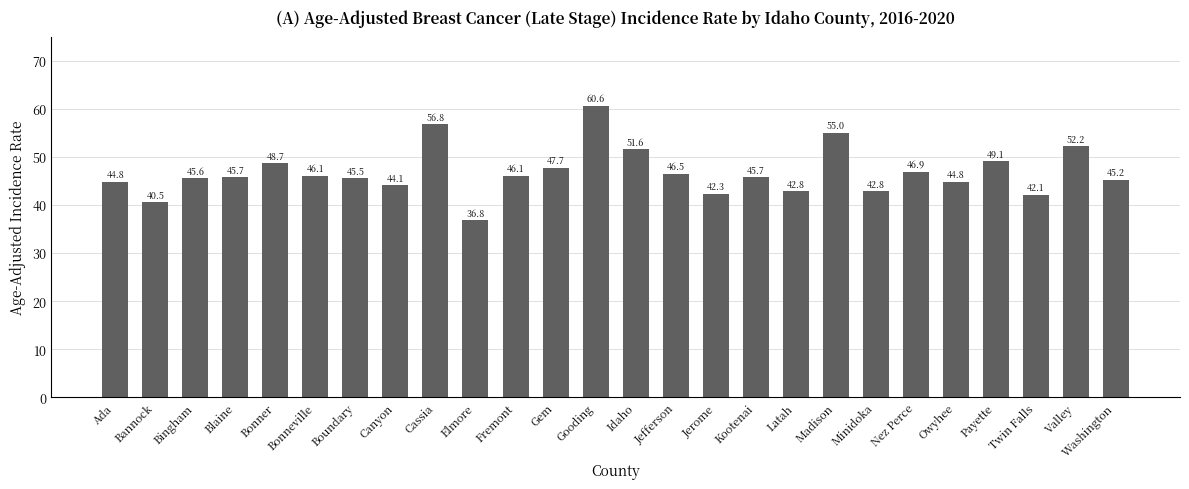

What is the difference between the second highest and second lowest values?

16.3